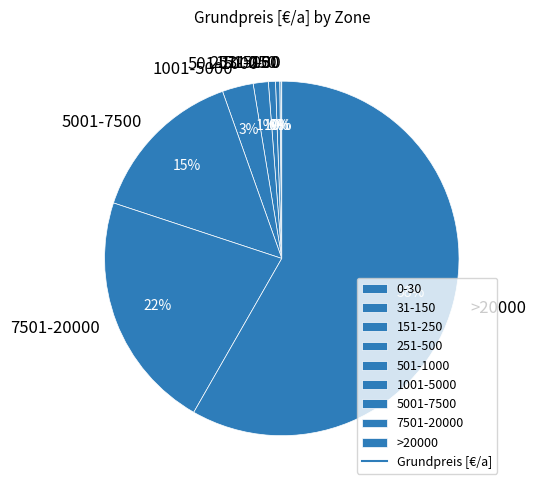

Which category has the biggest portion of the pie?

>20000